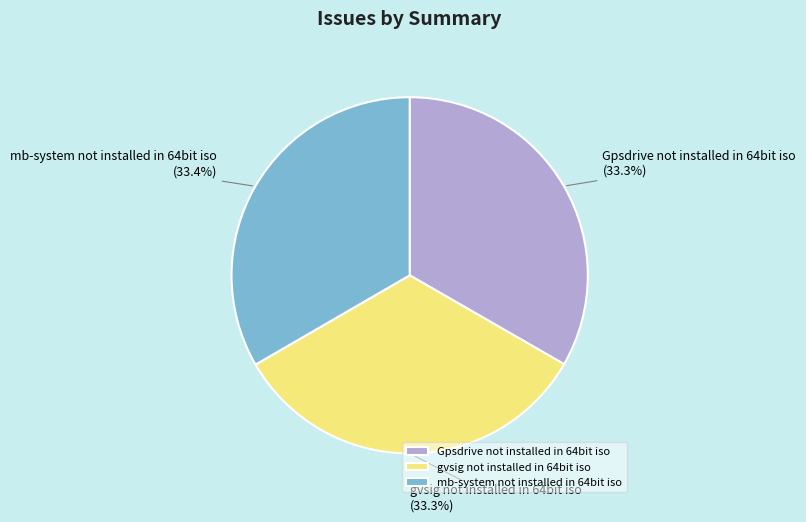

What is the ratio of the value at mb-system not installed in 64bit iso to the value at gvsig not installed in 64bit iso?

1.0